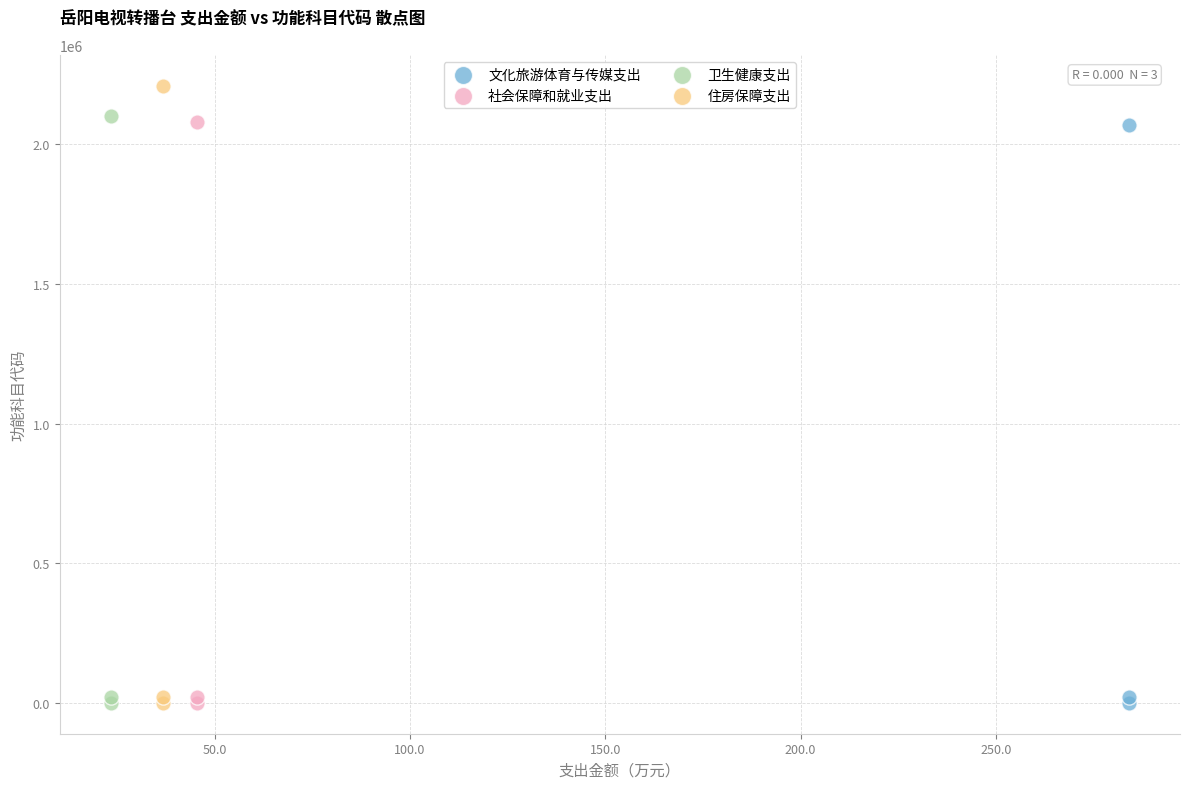

Which series contains the highest Y value?

住房保障支出